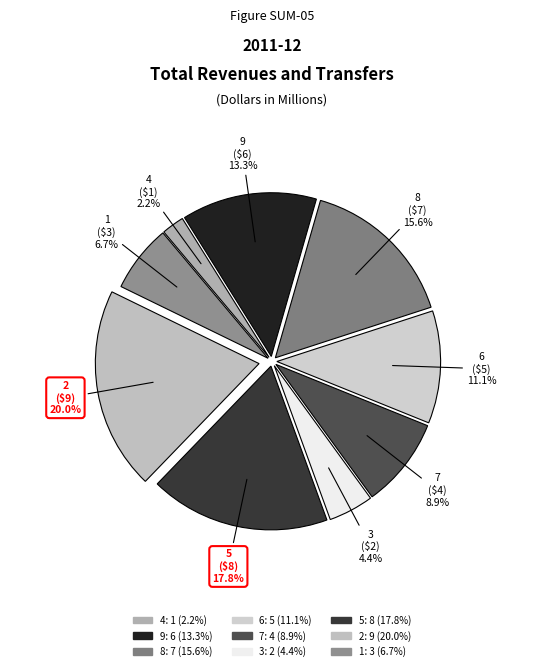

Count the number of slices in the pie.

9